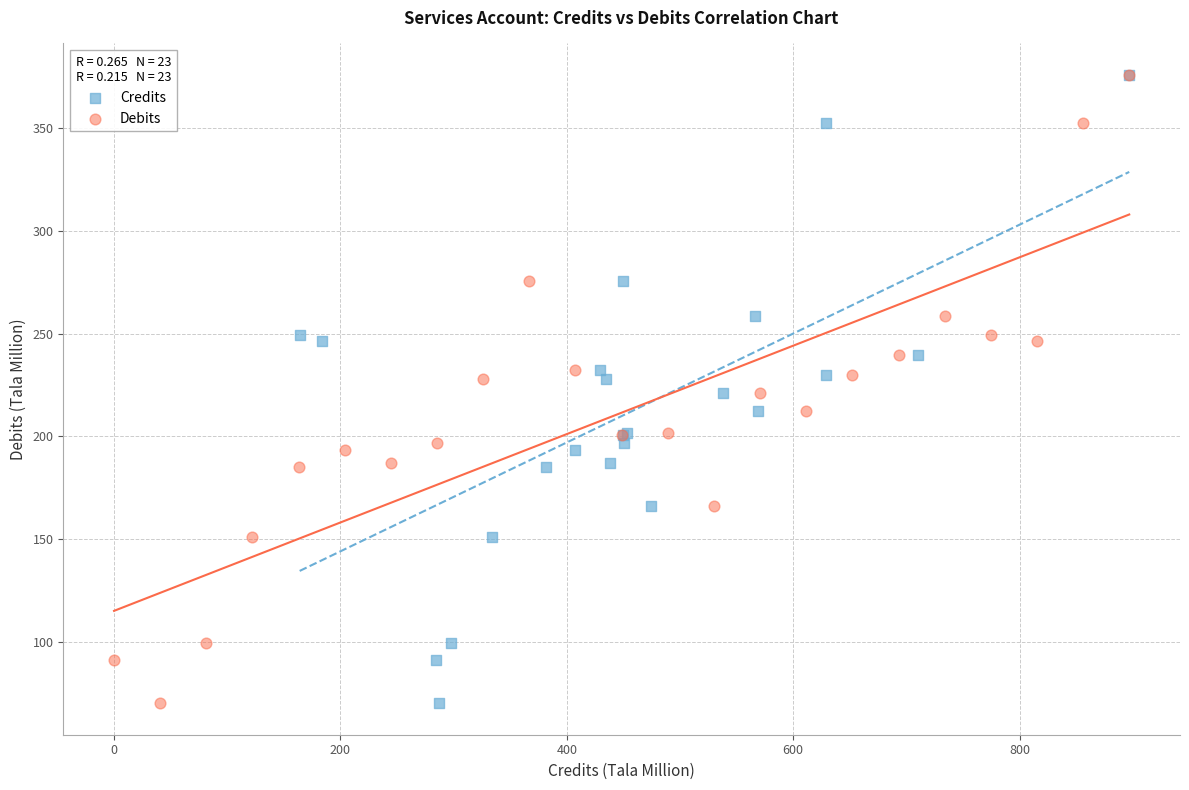

What are all the series names shown in the legend?

Credits, Debits